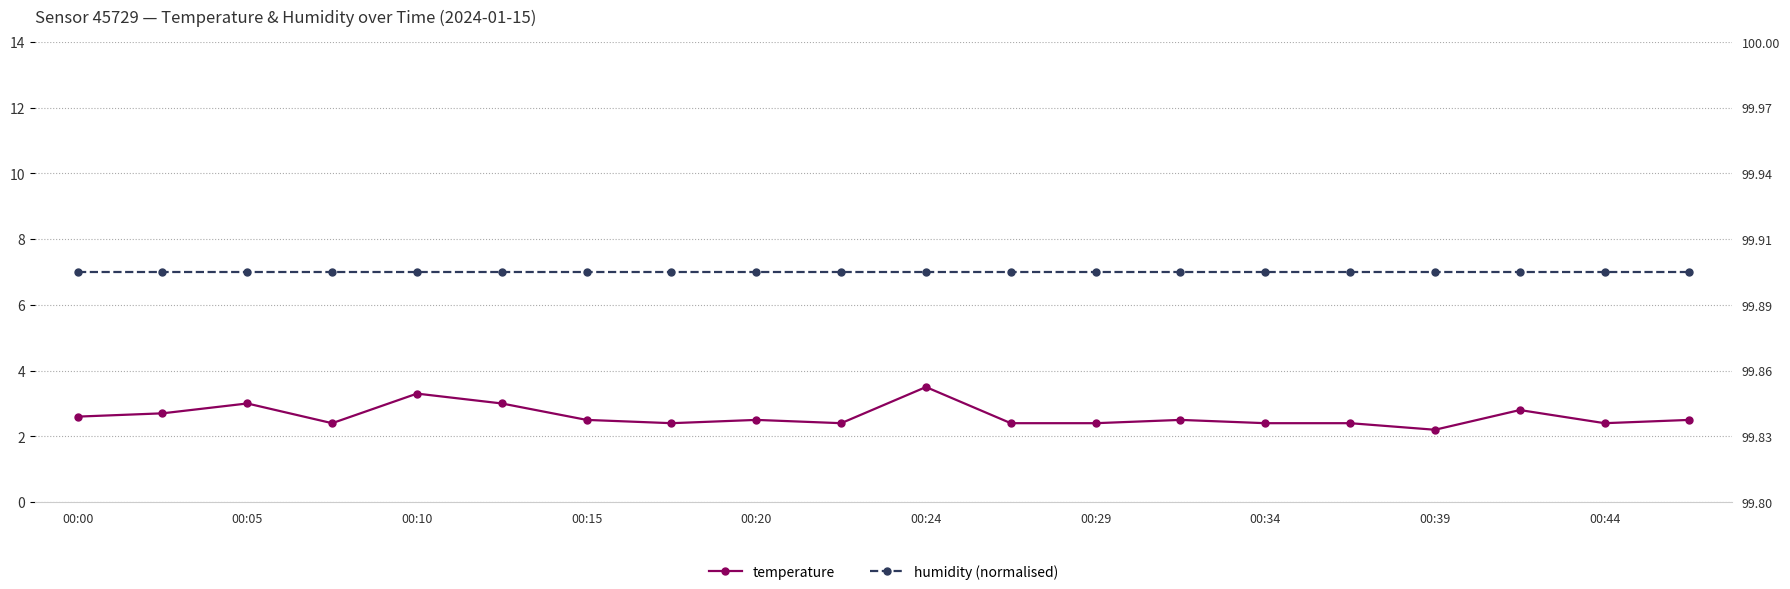

What are all the series names shown in the legend?

temperature, humidity (normalised)